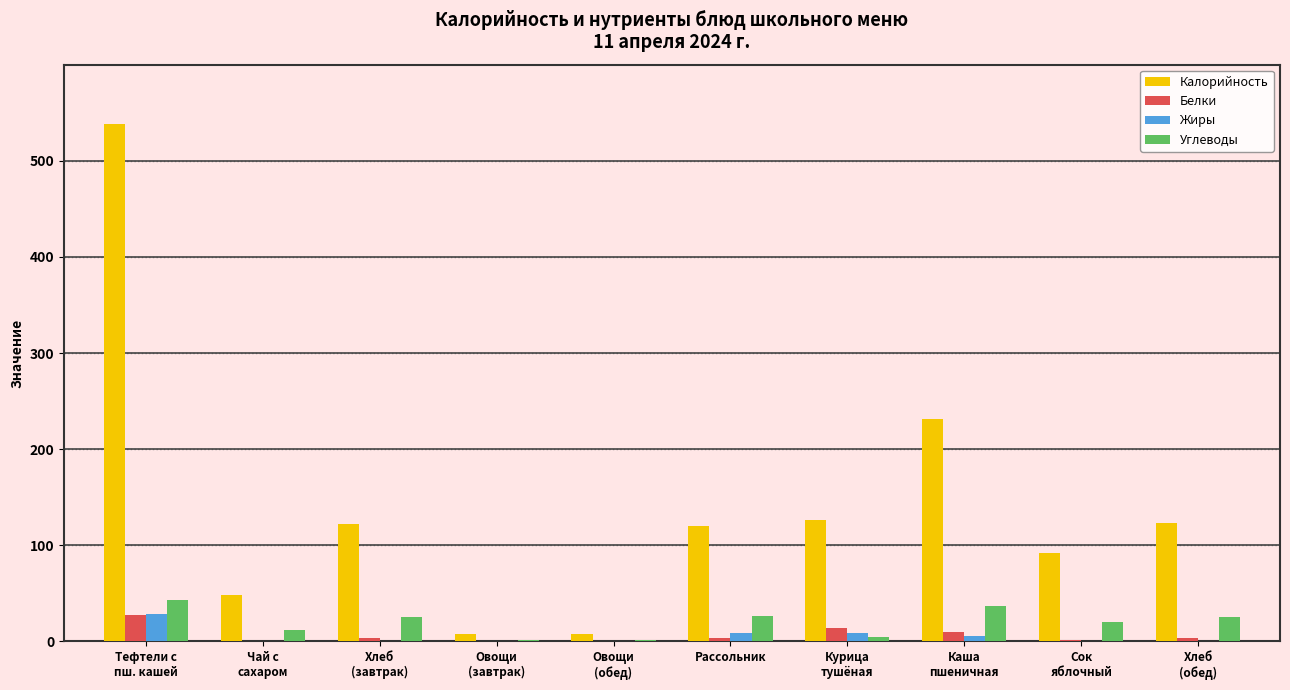

What is the difference between the Калорийность values at Тефтели с
пш. кашей and Хлеб
(обед)?

414.6